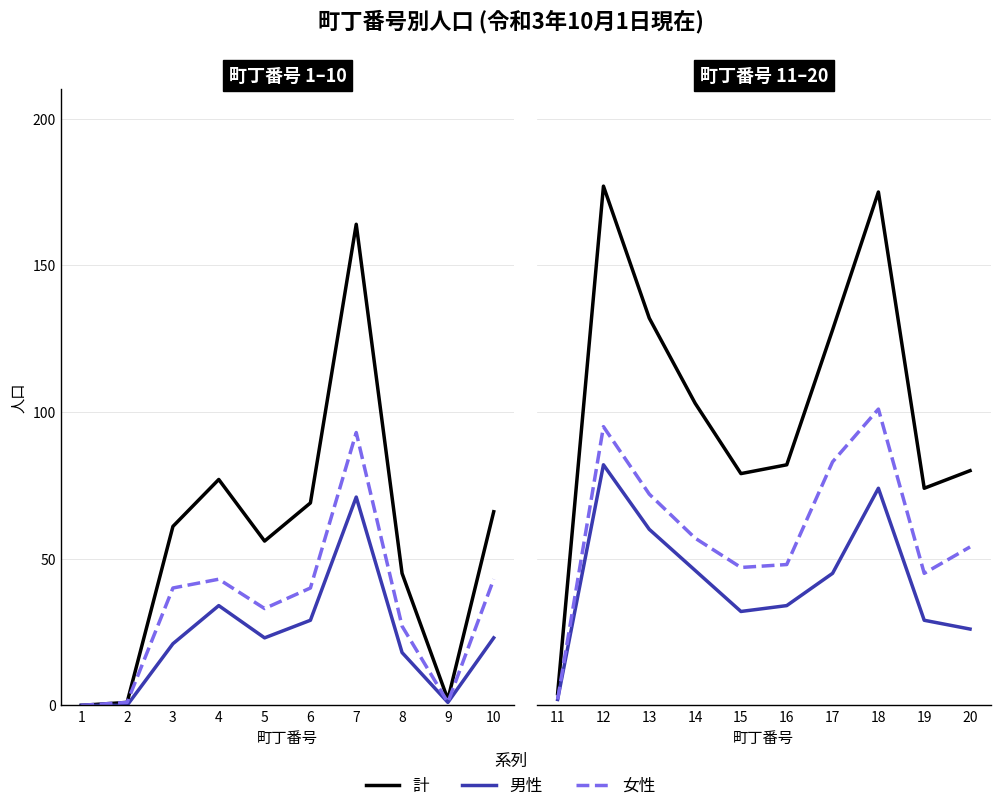

List the series in order of their peak value, highest first.

計, 女性, 男性